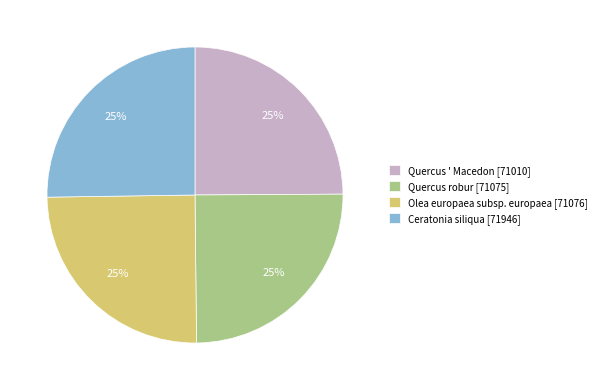

Does Quercus ' Macedon [71010] account for over 50% of the chart?

No